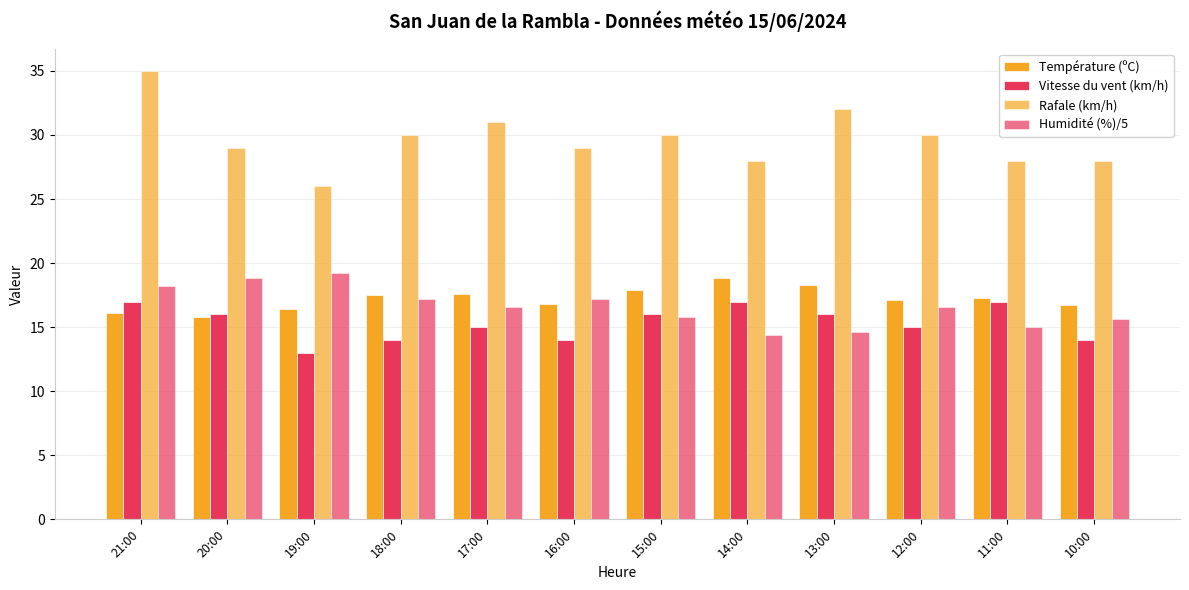

What is the total value across all series at 14:00?

78.2